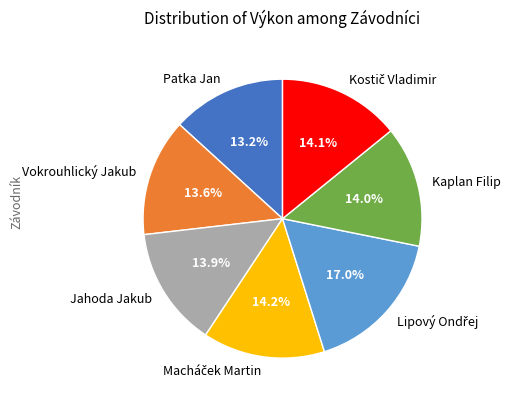

Is there any slice that represents more than half of the pie?

No